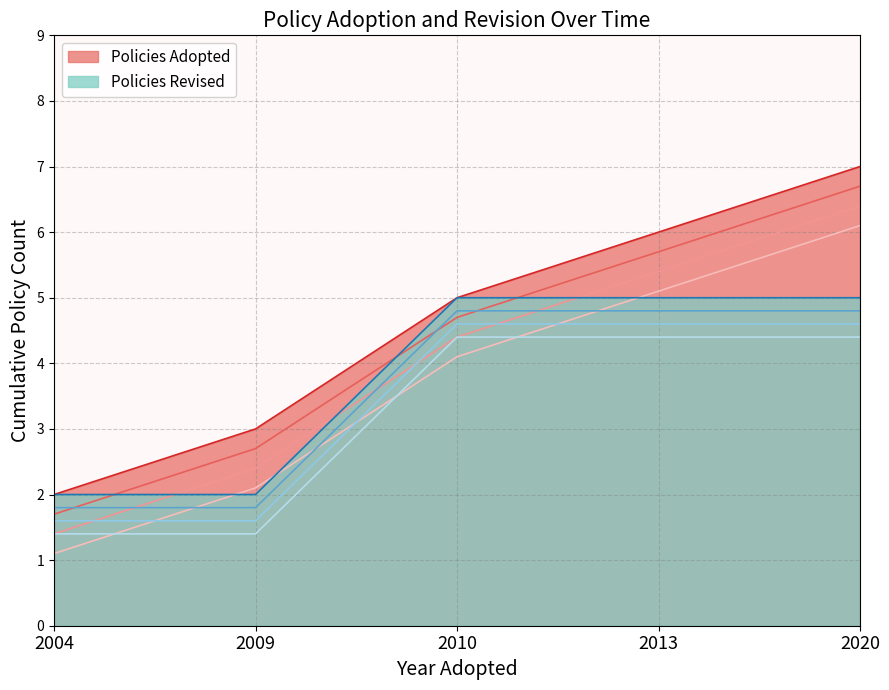

How many lines are shown in the chart?

2